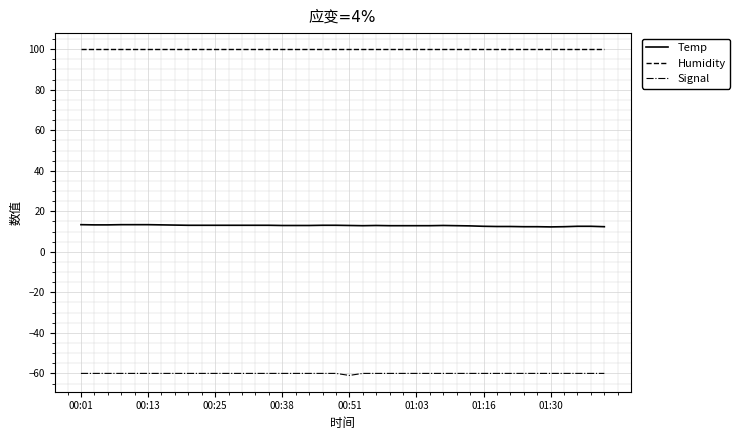

True or false: Signal and Temp cross at least once.

False